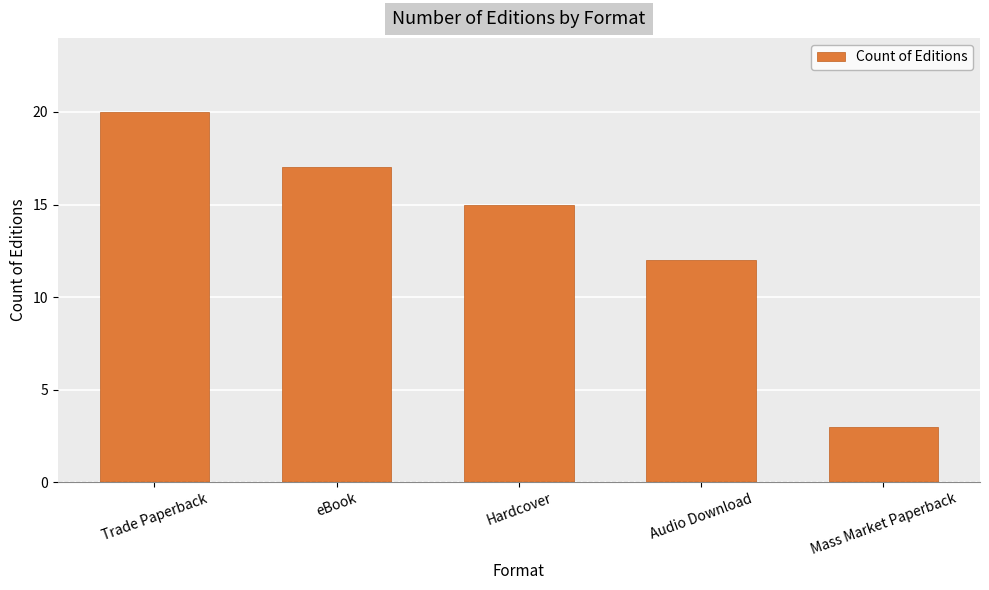

Reading left to right, extract all data points from this chart.

Trade Paperback=20	eBook=17	Hardcover=15	Audio Download=12	Mass Market Paperback=3